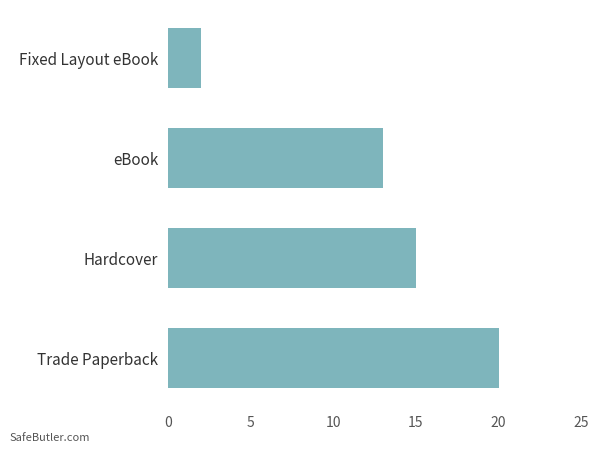

How many values are between 13 and 20?

3